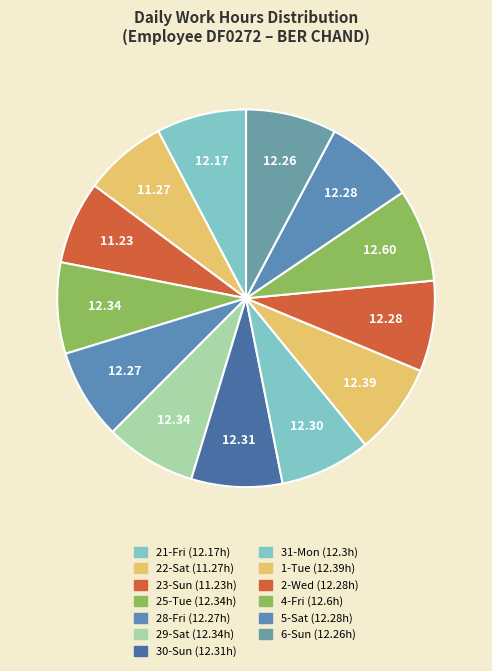

Combined, what portion of the pie is 31-Mon and 22-Sat?

14.9%